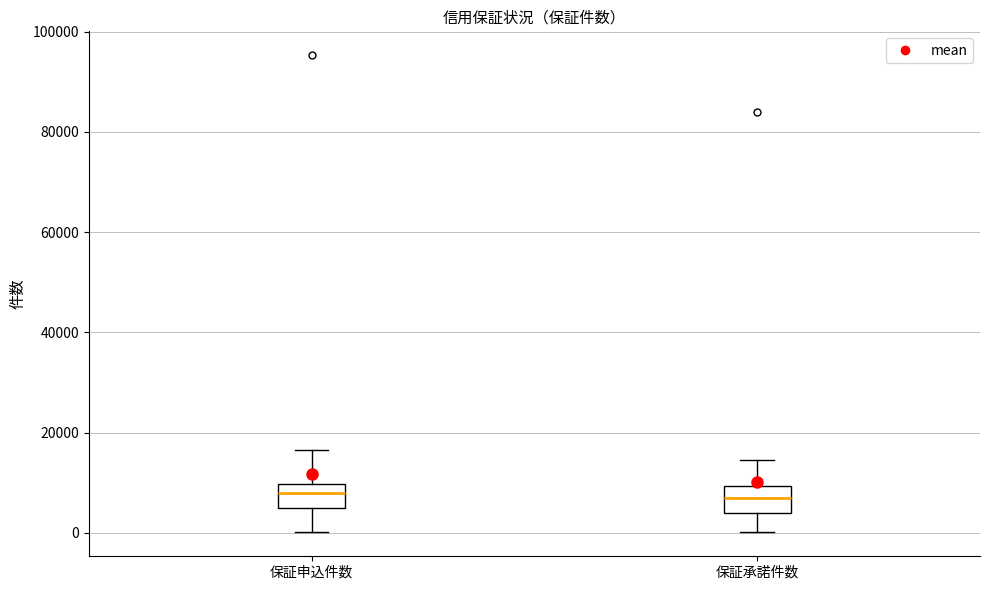

Reading left to right, transcribe this box plot: for each box, give where its median line is, the range the box spans, and where its two whiskers end, as read against the y-axis. The values are not printed on the chart, so give them approximately, as read against the axis.

保証申込件数: median 8000, box 4000 to 10000, whiskers 0 to 16000
保証承諾件数: median 6000, box 4000 to 10000, whiskers 0 to 14000